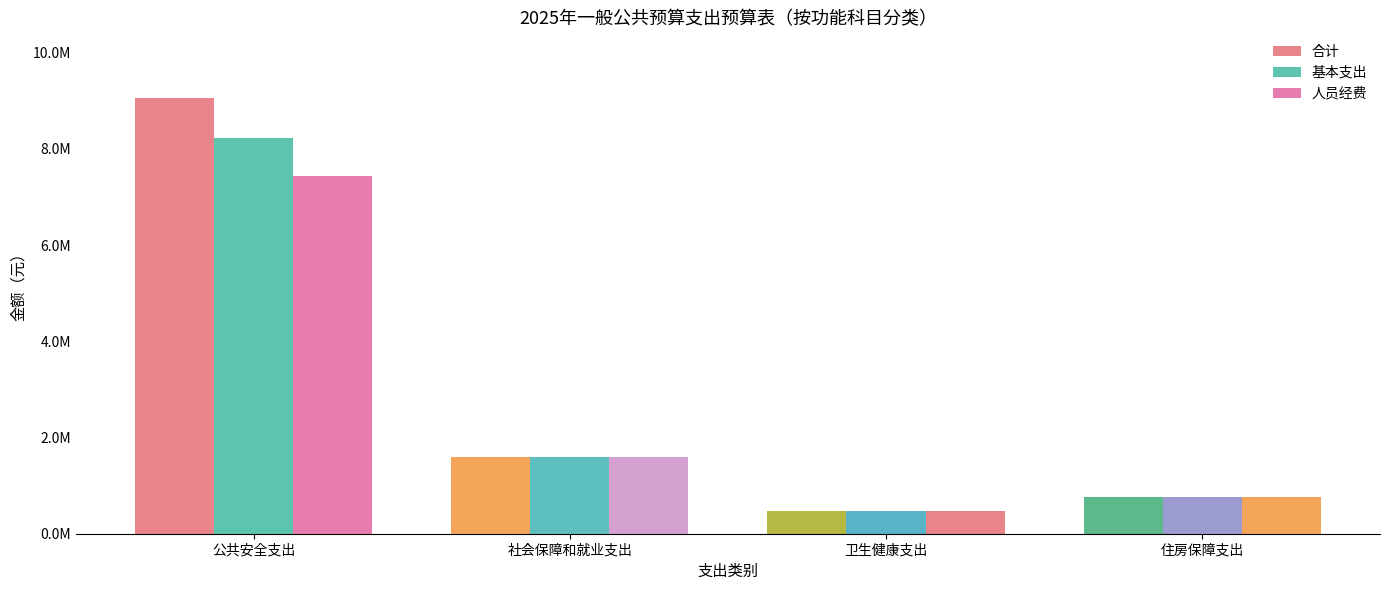

What are all the series names shown in the legend?

合计, 基本支出, 人员经费